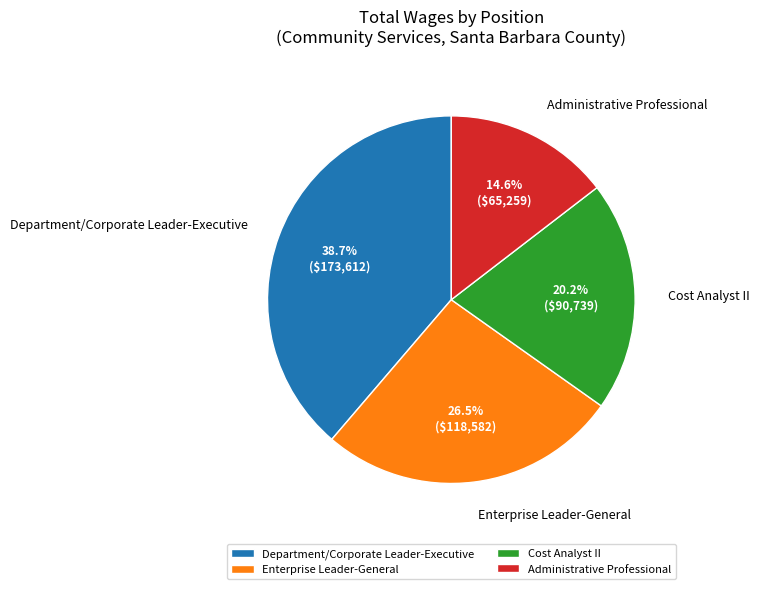

Is it true that Administrative Professional is 28% of the pie?

False